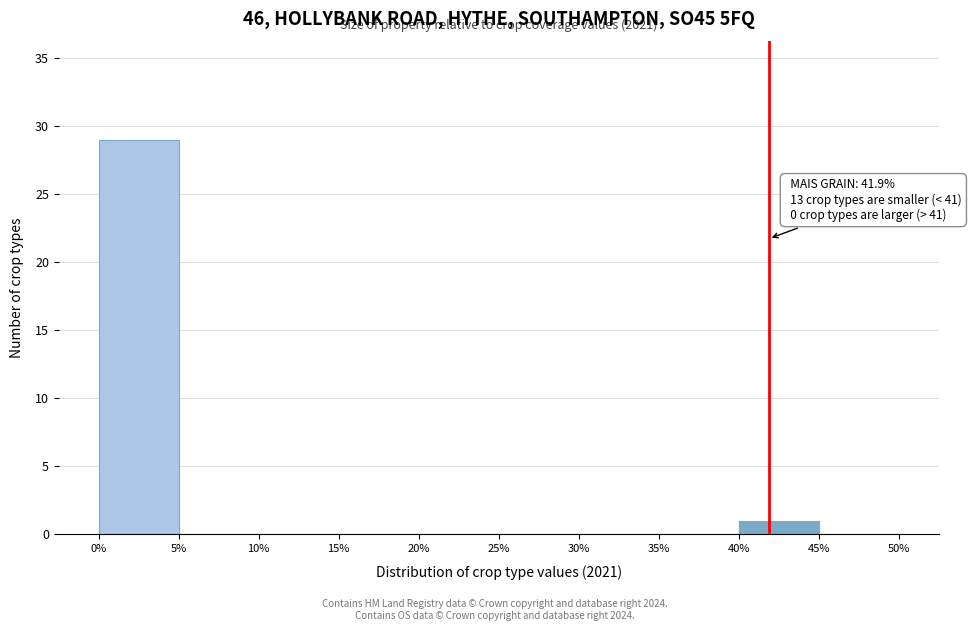

Which range on the x-axis has the tallest bar?

0% to 5%